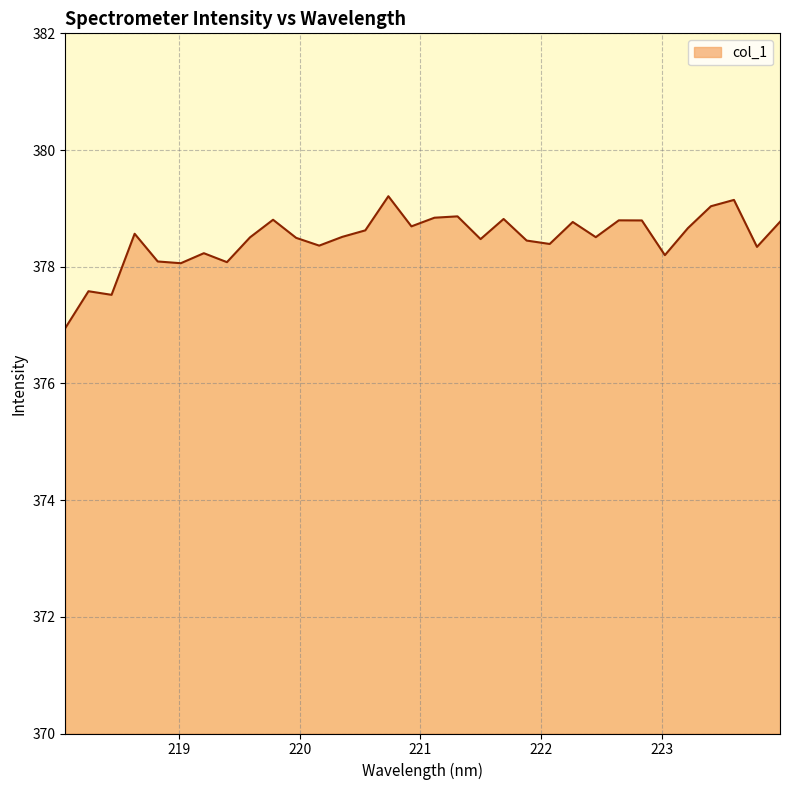

What is the difference between the maximum and minimum values?

2.3